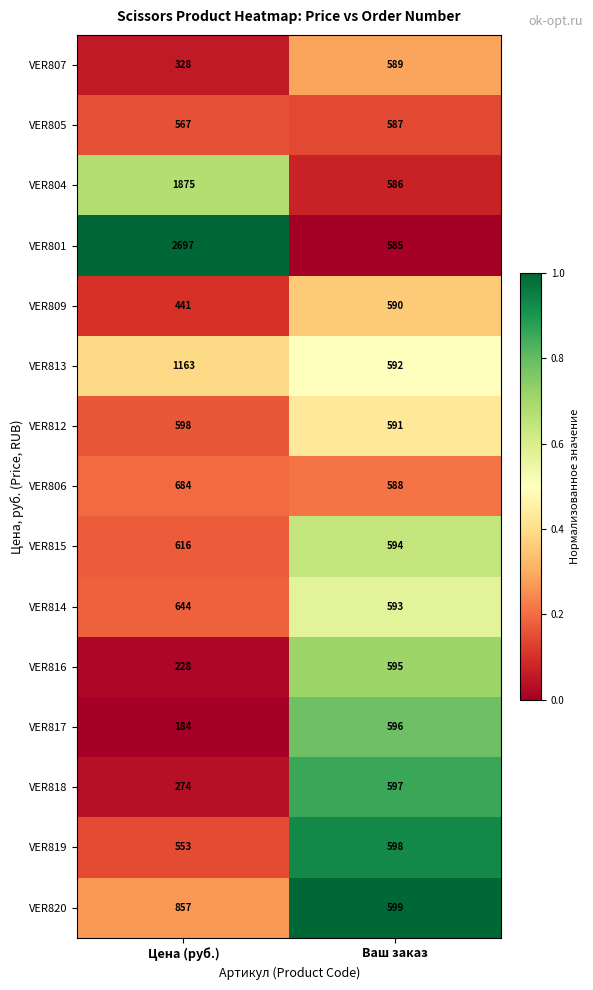

Which series has the largest range (max minus min)?

VER801